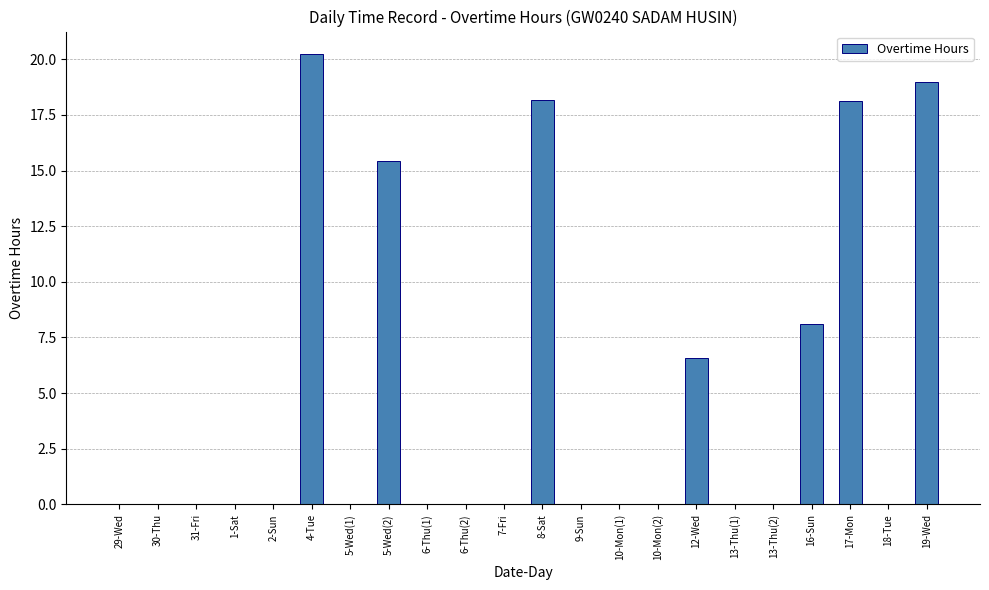

At which category does the chart reach its peak across all series?

4-Tue